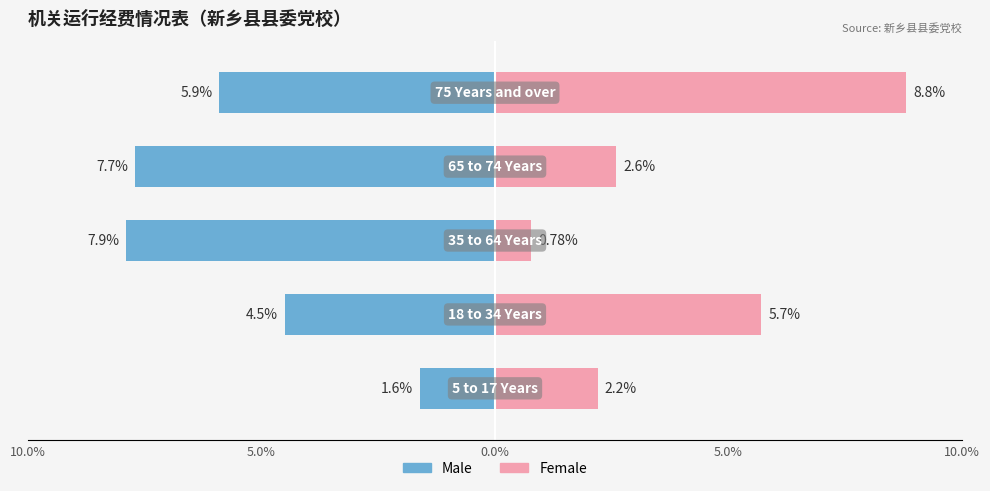

Are the bars horizontal?

Yes